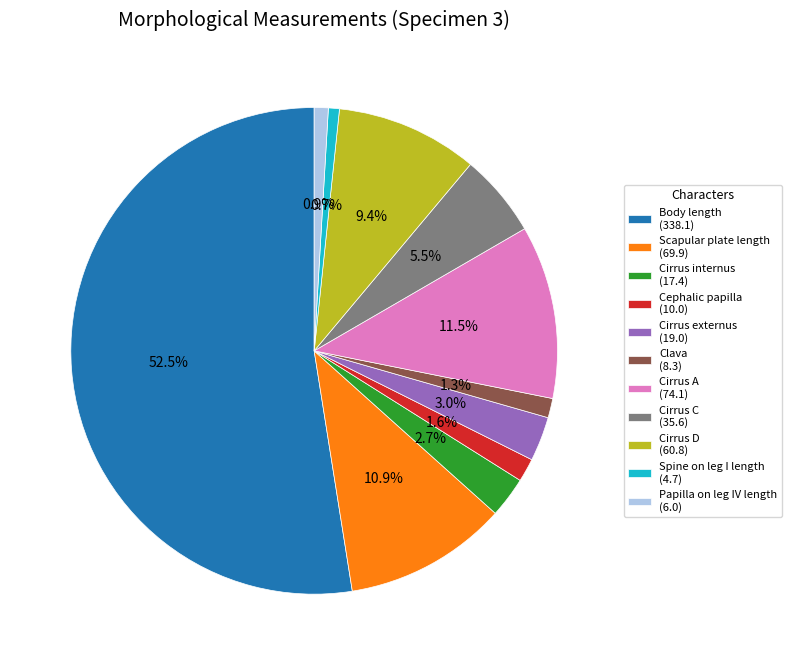

How many segments does this pie chart have?

11